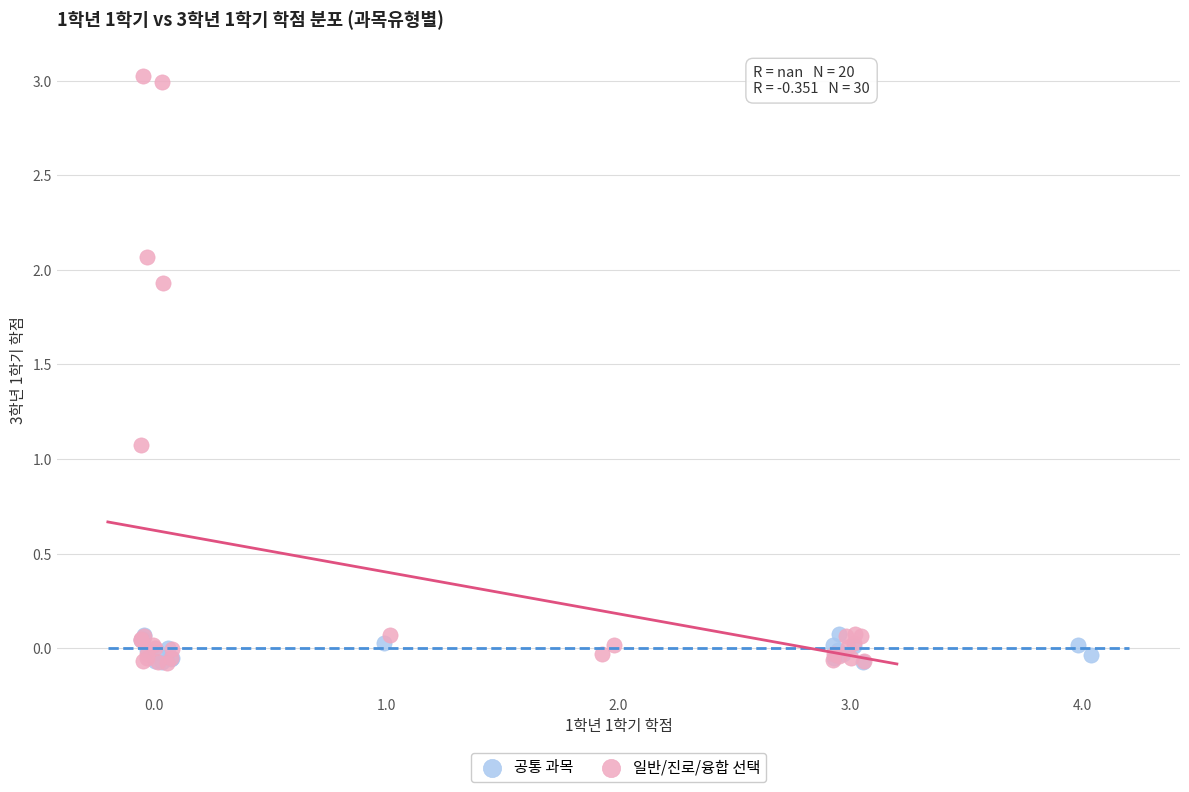

Which series has the largest Y range (max minus min)?

일반/진로/융합 선택